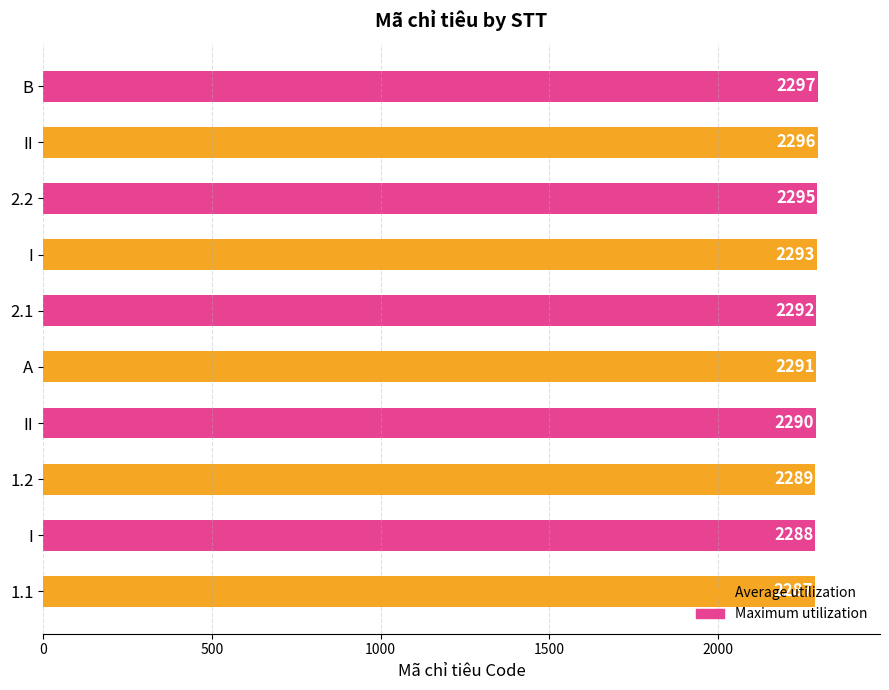

What is the minimum value shown in the chart?

2287